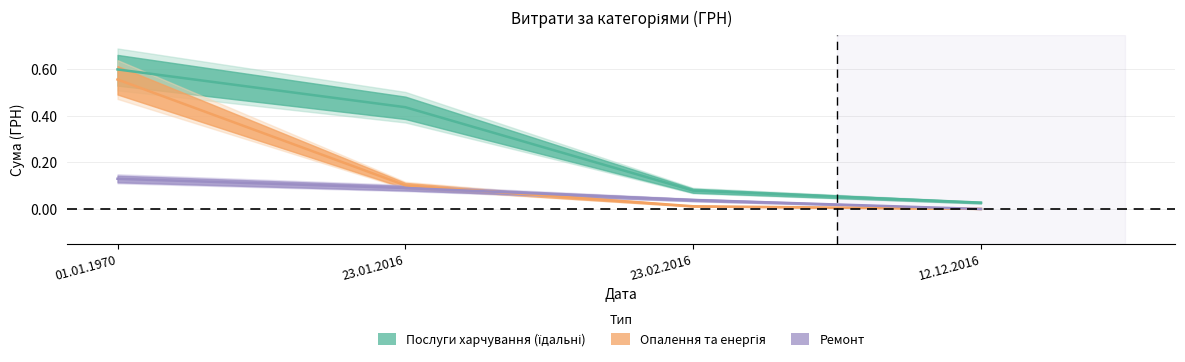

What is the difference between the Ремонт values at 01.01.1970 and 12.12.2016?

0.1